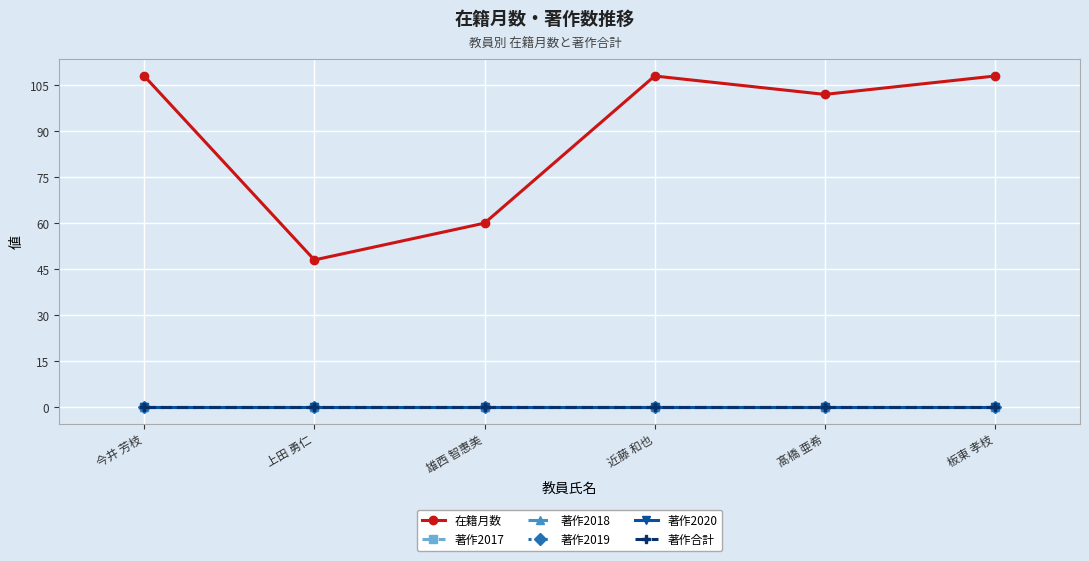

Between 今井 芳枝 and 髙橋 亜希, which series saw the biggest shift?

在籍月数